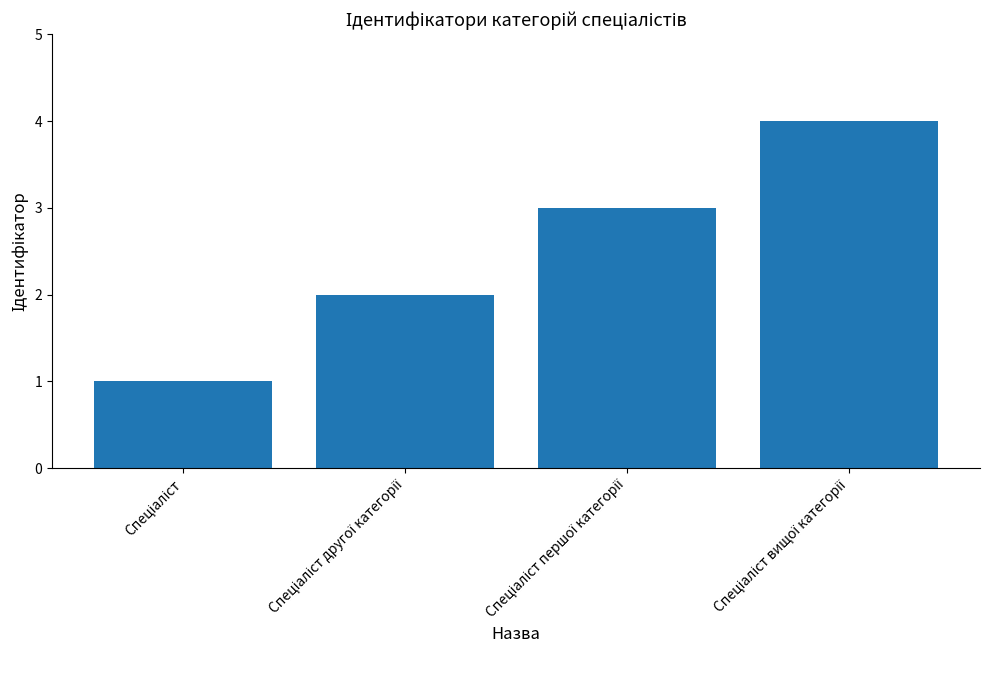

What is the greatest value displayed?

4